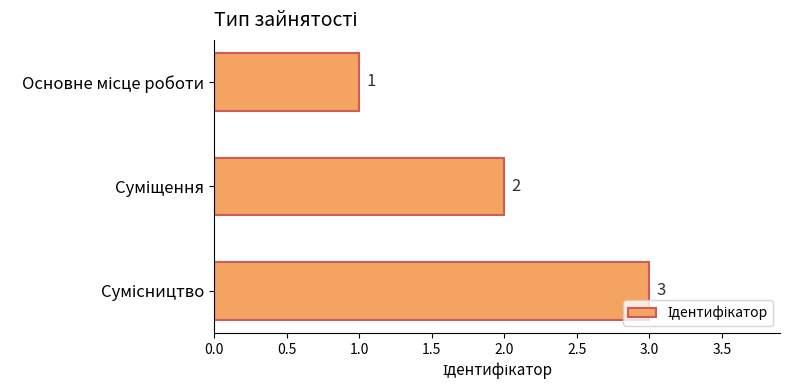

What is the value of the 1st bar from the top?

1